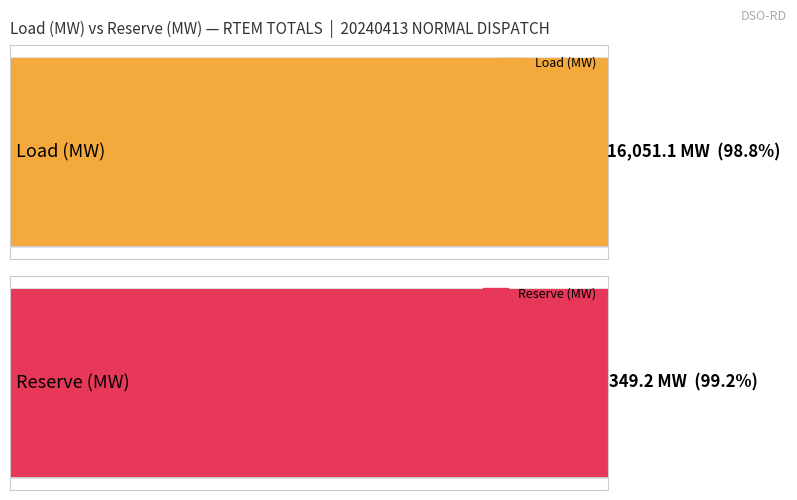

Does the chart contain stacked bars?

No